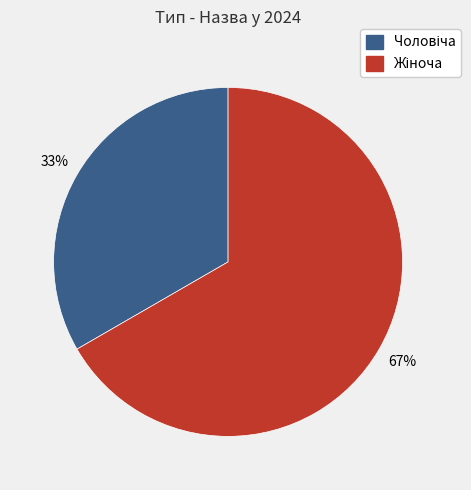

To the nearest percent, what is the average slice percentage?

50%